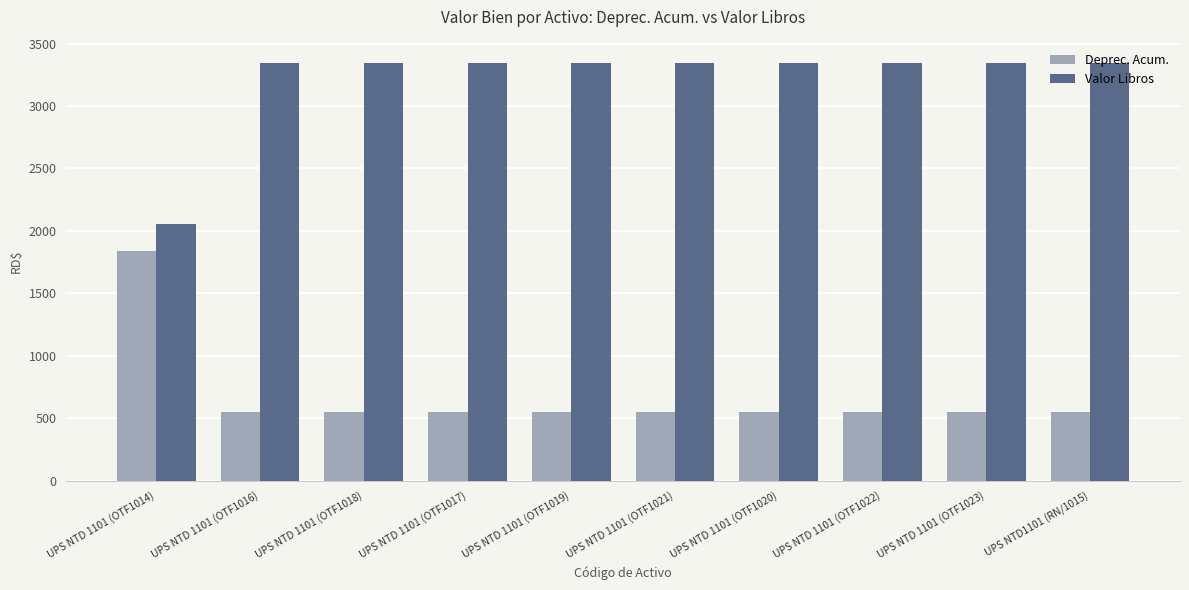

At how many categories does at least one series exceed 2509?

9